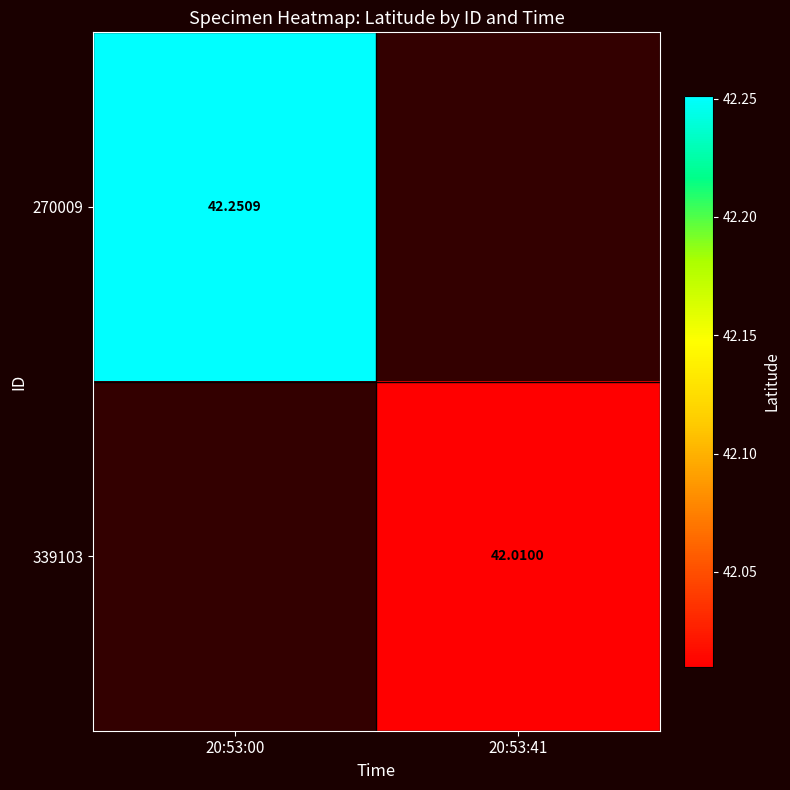

Rank the categories by 339103 value from highest to lowest.

20:53:00, 20:53:41